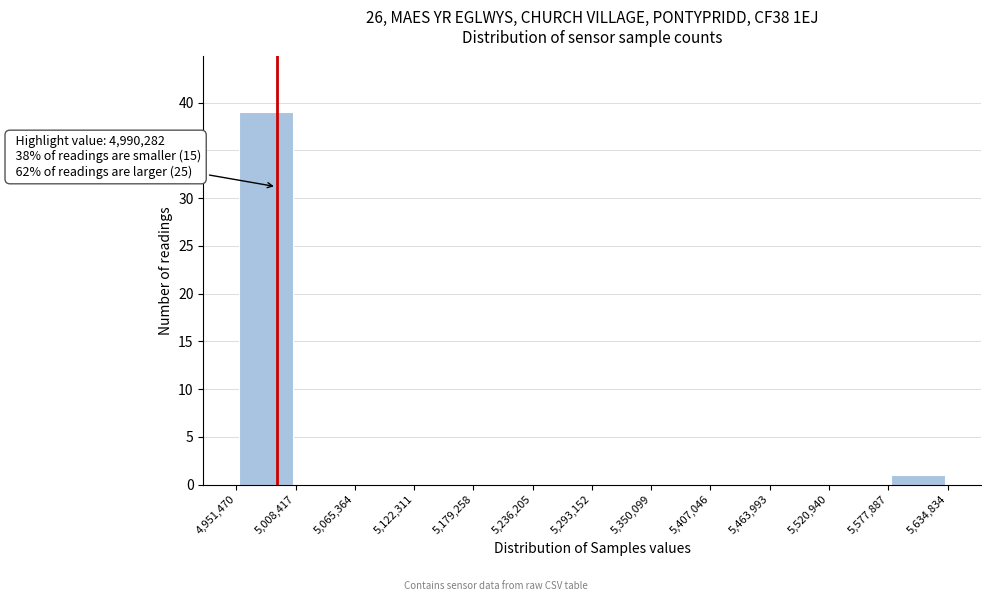

Over which range of the x-axis is the bar tallest?

4,951,470 to 5,008,417